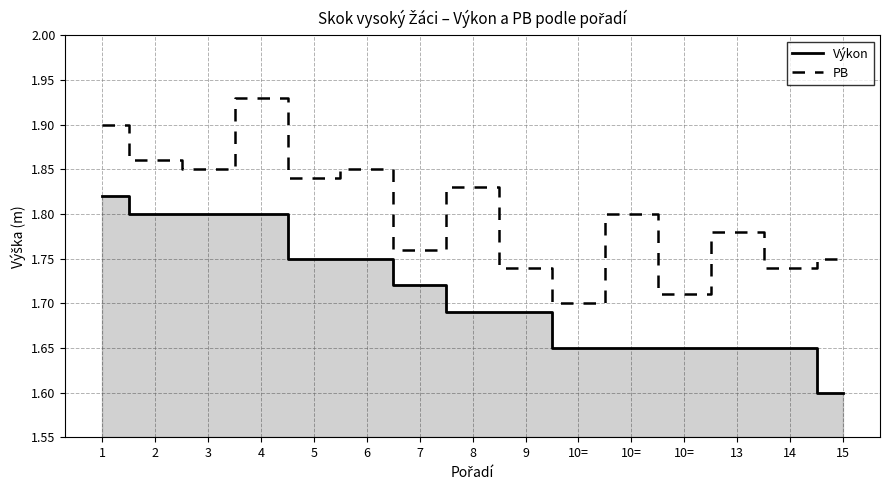

At which label does Výkon reach its peak?

1